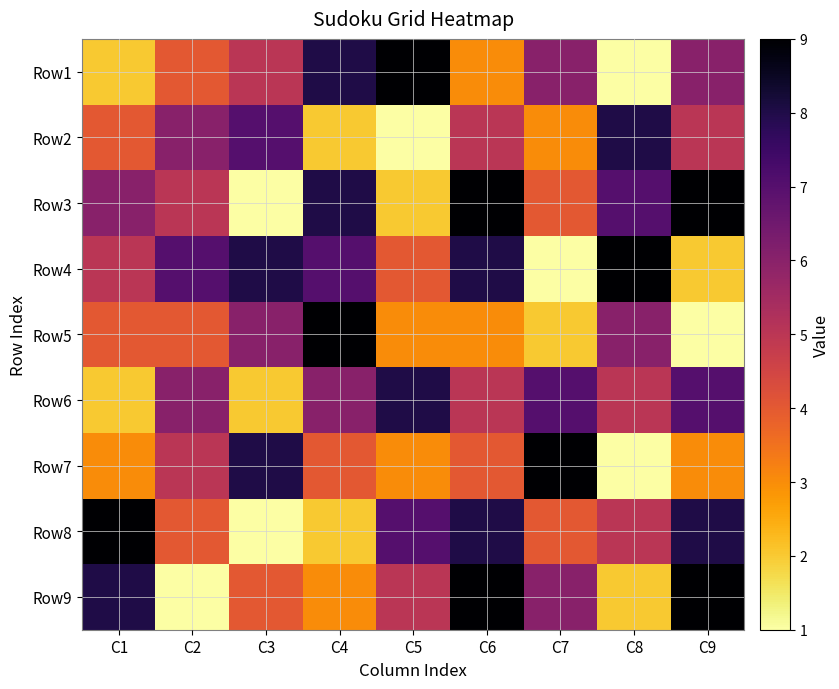

Which series has the largest range (max minus min)?

Row1